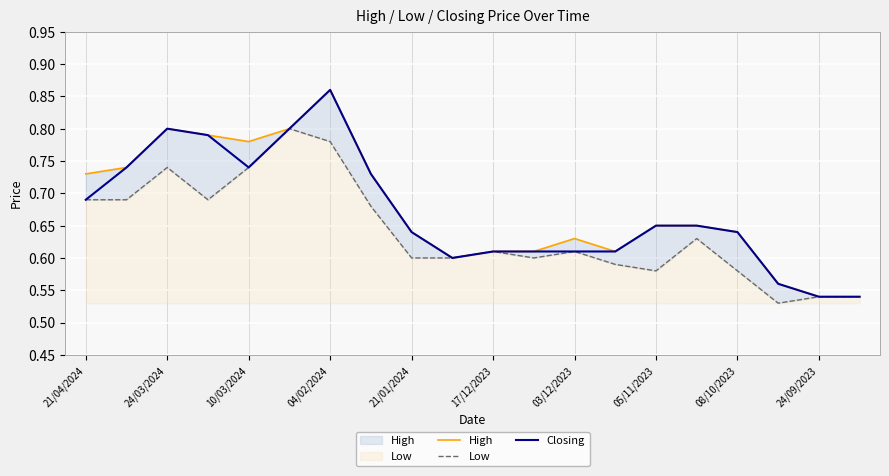

List the series in order of their peak value, lowest first.

Low, High, Closing